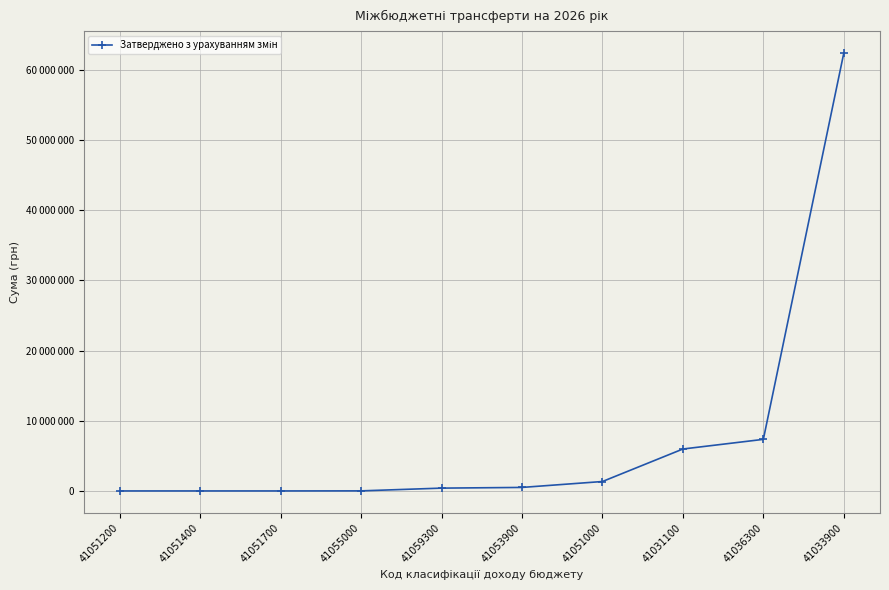

The value at 41051200 is 36723808. True or false?

False